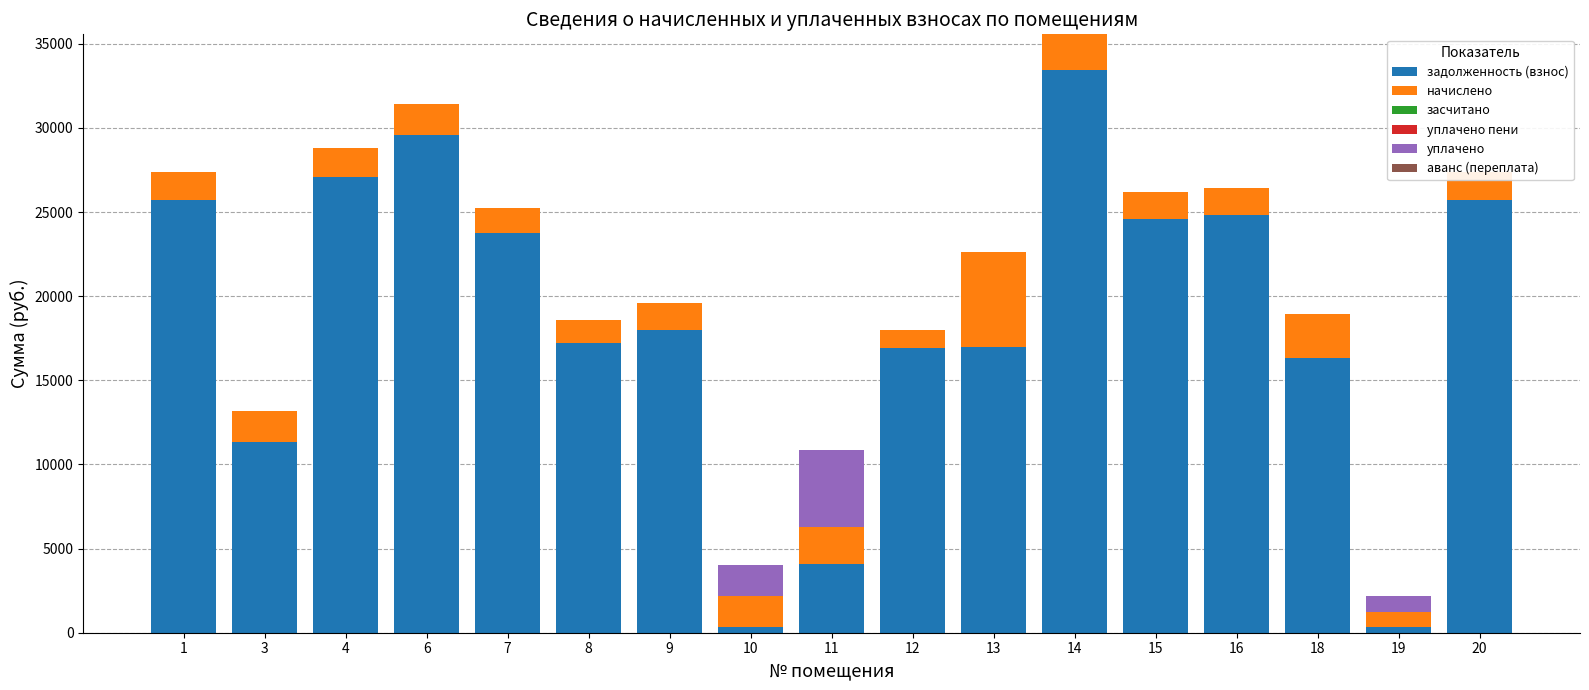

What is the sum of all начислено values?

32683.4